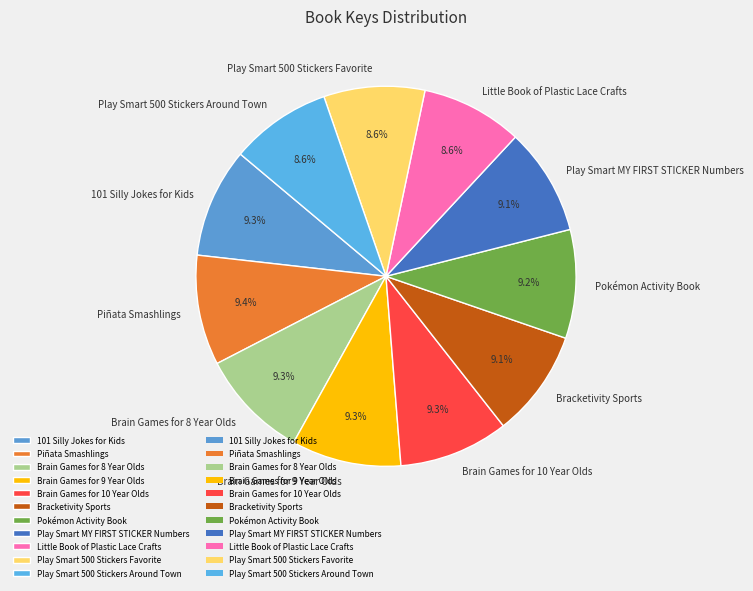

Approximately how many times larger is the value at Brain Games for 9 Year Olds compared to Bracketivity Sports?

1.0